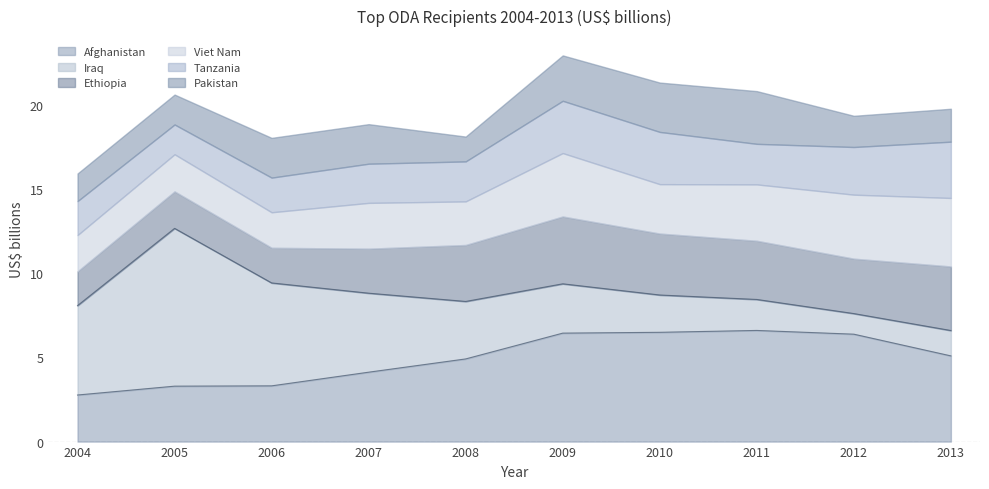

How many lines are shown in the chart?

6